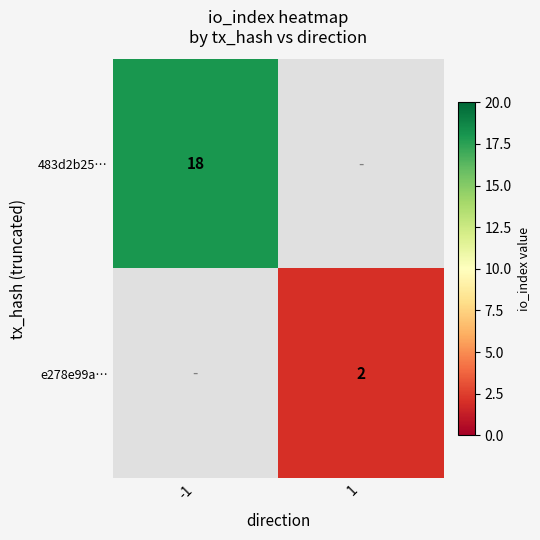

True or false: 483d2b25… has a value of 18 at -1.

True